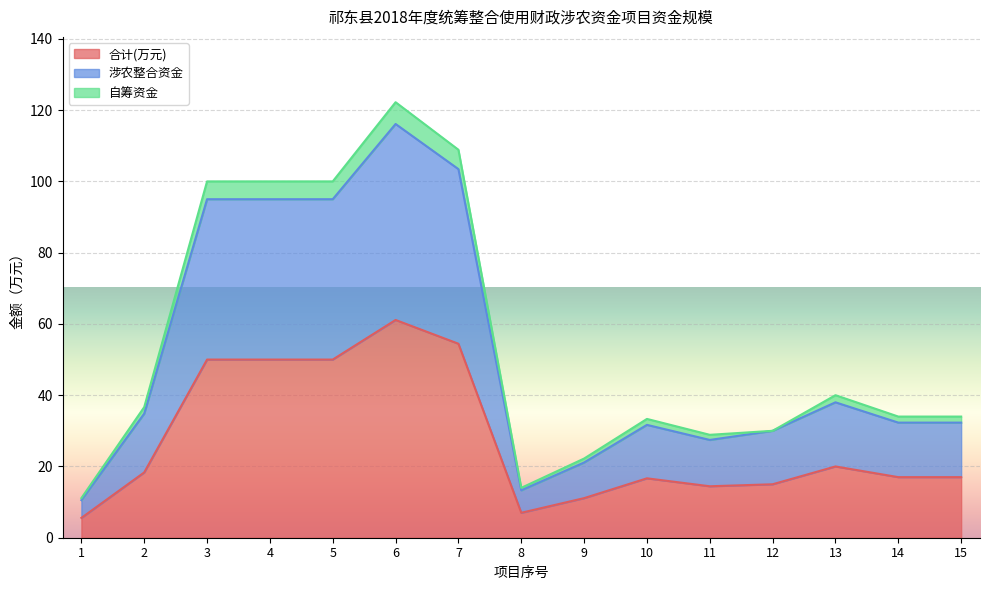

Which series changed the most between 11 and 13?

自筹资金